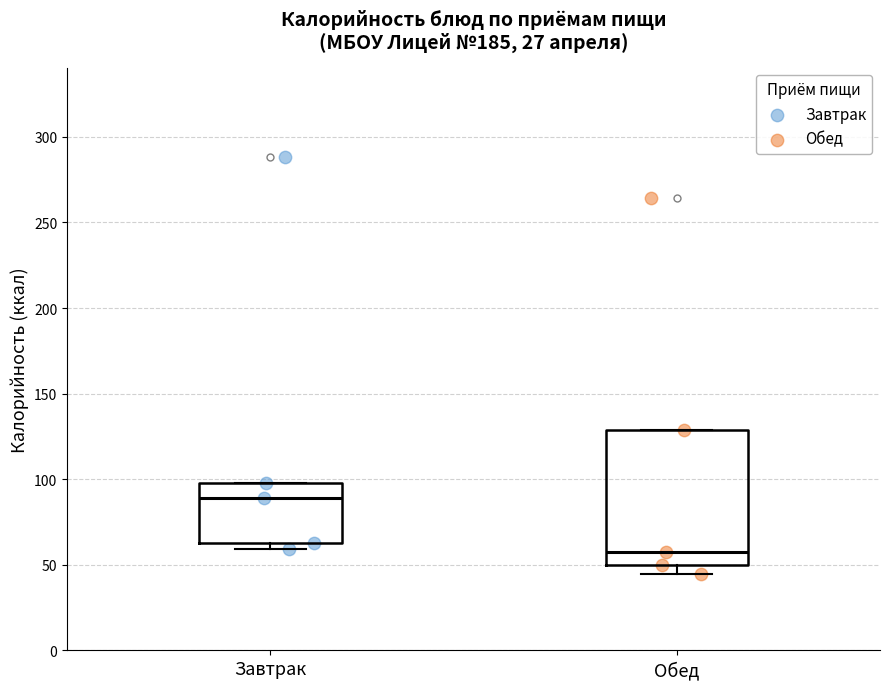

Reading left to right, transcribe this box plot: for each box, give where its median line is, the range the box spans, and where its two whiskers end, as read against the y-axis. The values are not printed on the chart, so give them approximately, as read against the axis.

Завтрак: median 90, box 65 to 100, whiskers 60 to 100
Обед: median 60, box 50 to 130, whiskers 45 to 130